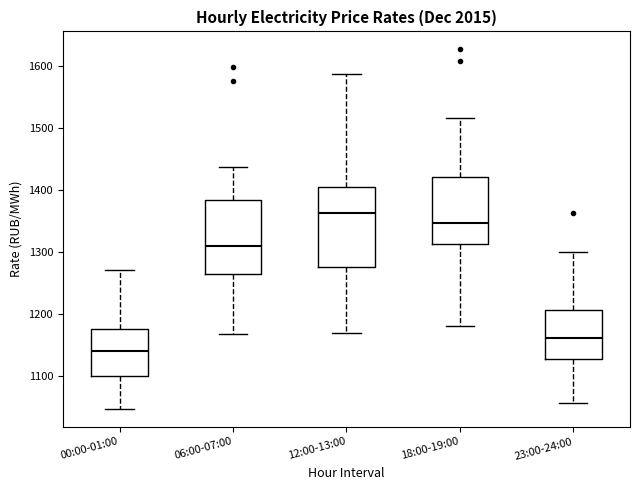

Reading left to right, read every box against the y-axis: the position of its median line, the range the box covers, and the ends of its whiskers. The values are not printed on the chart, so give them approximately, as read against the axis.

00:00-01:00: median 1140, box 1100 to 1180, whiskers 1050 to 1270
06:00-07:00: median 1310, box 1260 to 1380, whiskers 1170 to 1440
12:00-13:00: median 1360, box 1280 to 1400, whiskers 1170 to 1590
18:00-19:00: median 1350, box 1310 to 1420, whiskers 1180 to 1520
23:00-24:00: median 1160, box 1130 to 1210, whiskers 1060 to 1300